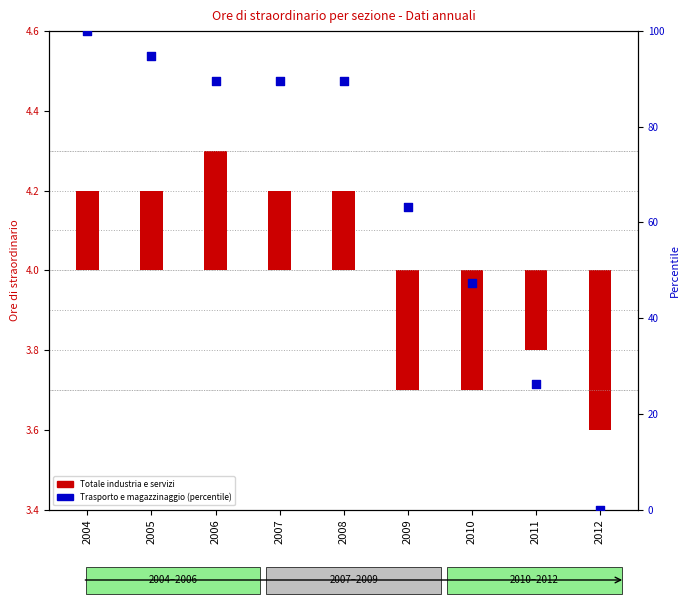

Which series reaches the maximum Y coordinate?

Trasporto e magazzinaggio (percentile)